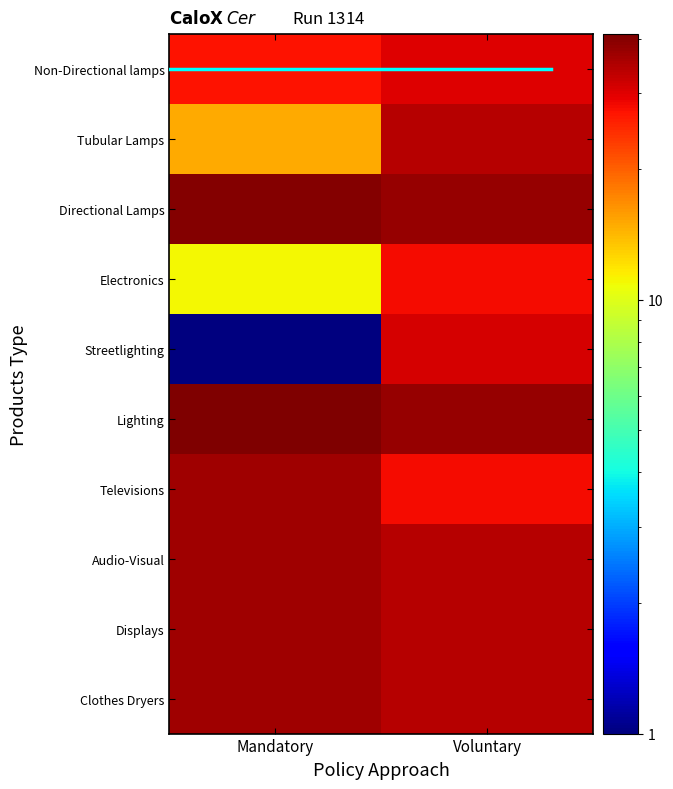

Reading left to right, extract all data points from this chart.

Non-Directional lamps: Mandatory=27	Voluntary=30
Tubular Lamps: Mandatory=15	Voluntary=34
Directional Lamps: Mandatory=40	Voluntary=38
Electronics: Mandatory=11	Voluntary=28
Streetlighting: Mandatory=1	Voluntary=31
Lighting: Mandatory=41	Voluntary=38
Televisions: Mandatory=37	Voluntary=28
Audio-Visual: Mandatory=37	Voluntary=34
Displays: Mandatory=37	Voluntary=34
Clothes Dryers: Mandatory=37	Voluntary=34